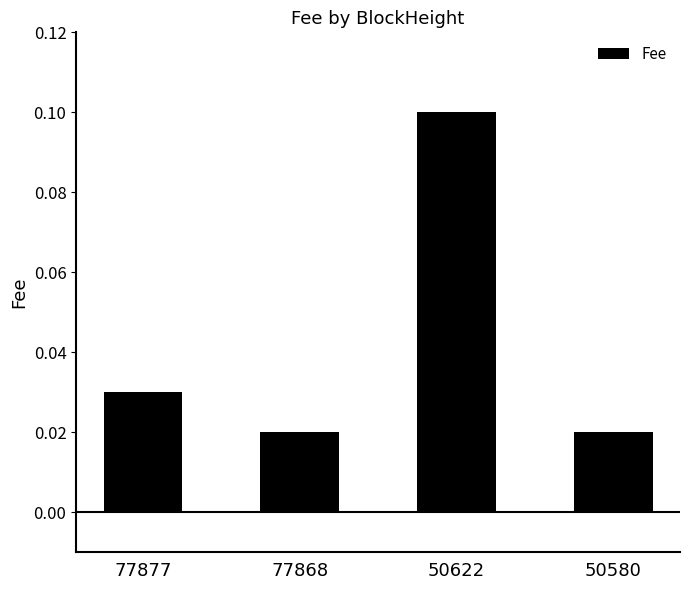

What is the change in value from 77877 to 50622?

+0.1